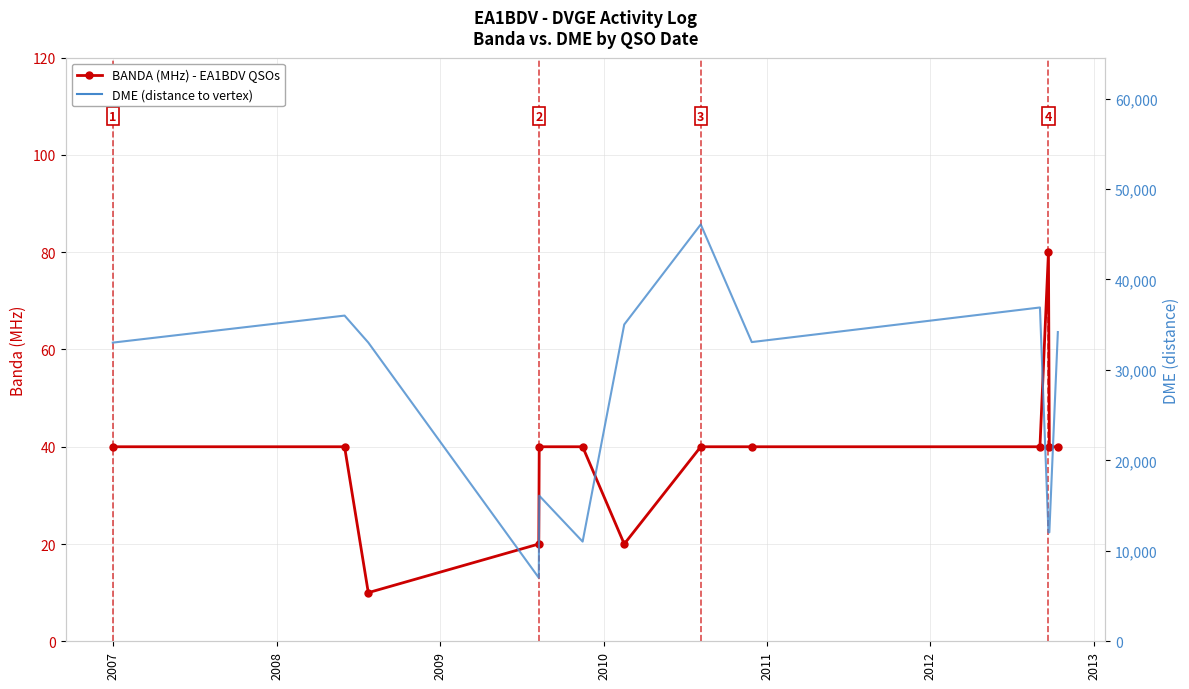

What is the value of the DME (distance) point at the 2nd from the left?

36004